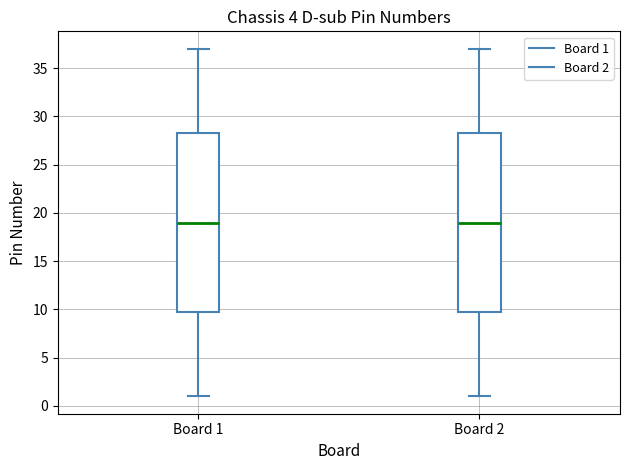

Reading left to right, transcribe this box plot: for each box, give where its median line is, the range the box spans, and where its two whiskers end, as read against the y-axis. The values are not printed on the chart, so give them approximately, as read against the axis.

Board 1: median 19.0, box 10.0 to 28.5, whiskers 1.0 to 37.0
Board 2: median 19.0, box 10.0 to 28.5, whiskers 1.0 to 37.0